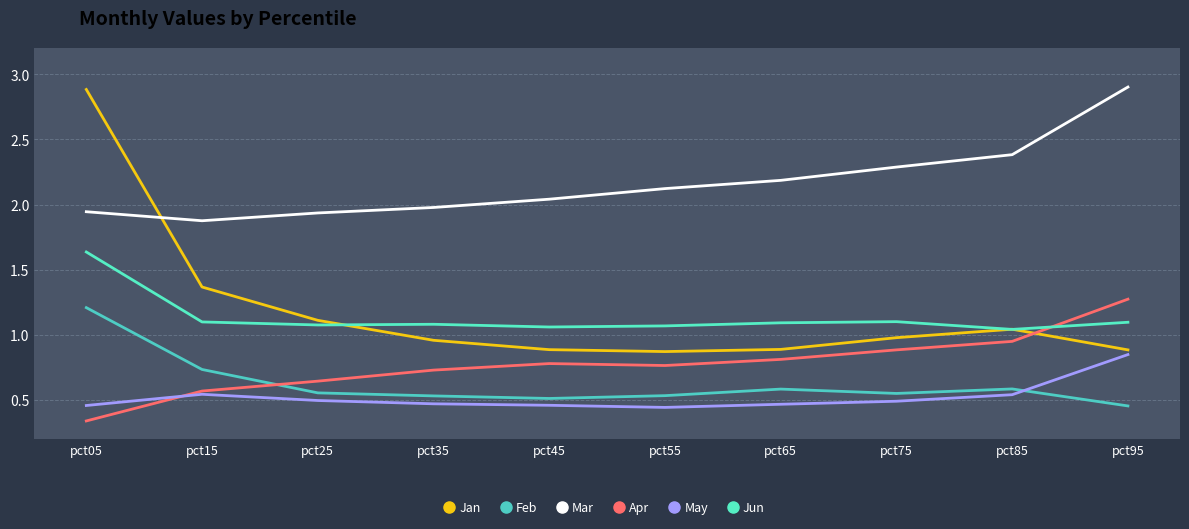

How many lines are shown in the chart?

6